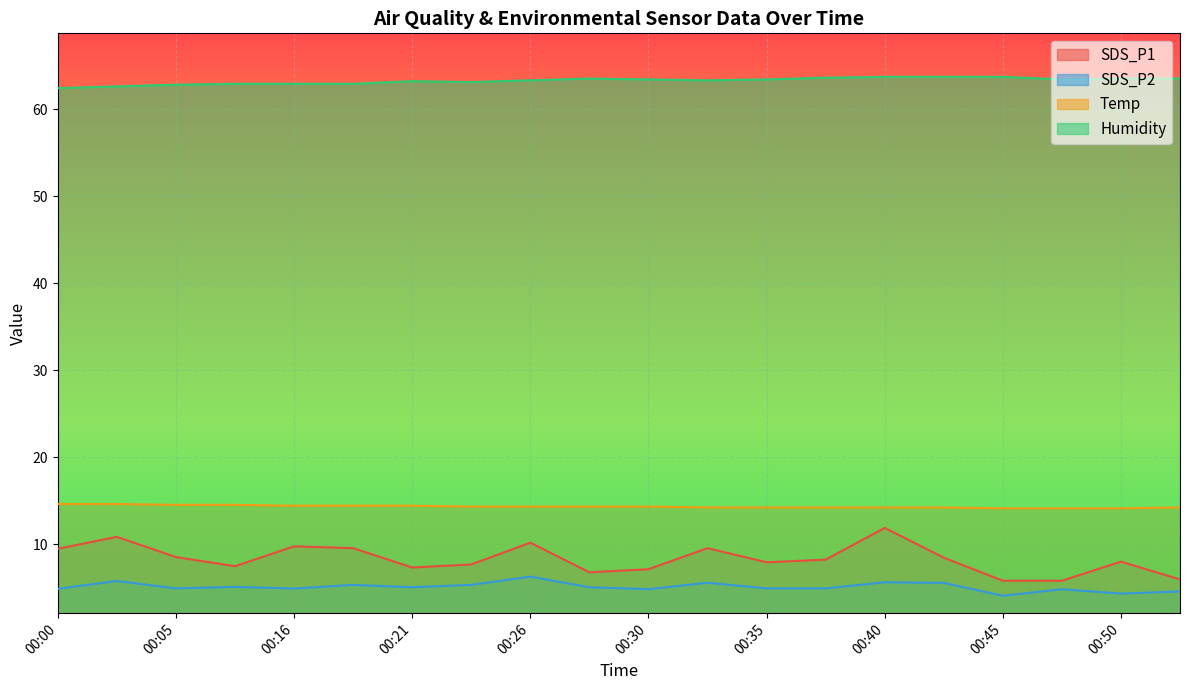

True or false: Temp has a value of 4.1 at 00:23.

False